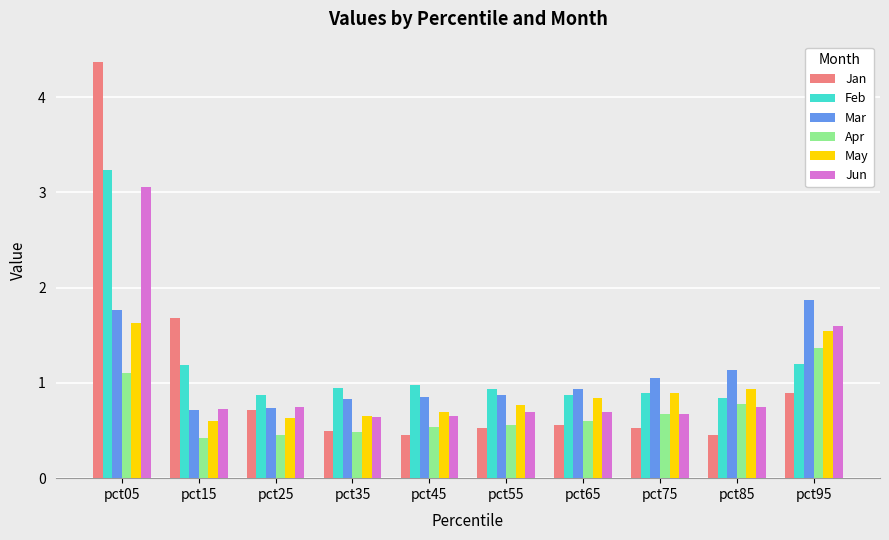

What are all the series names shown in the legend?

Jan, Feb, Mar, Apr, May, Jun